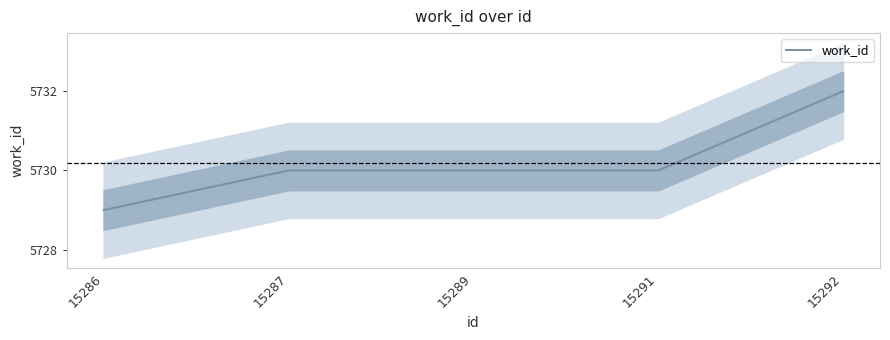

Approximately how many times larger is the value at 15291 compared to 15286?

1.0